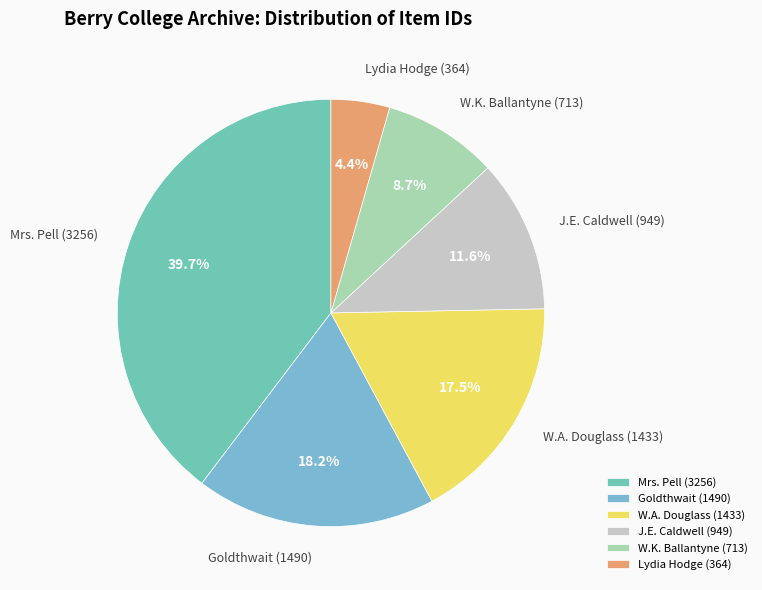

How many slices are in this pie chart?

6